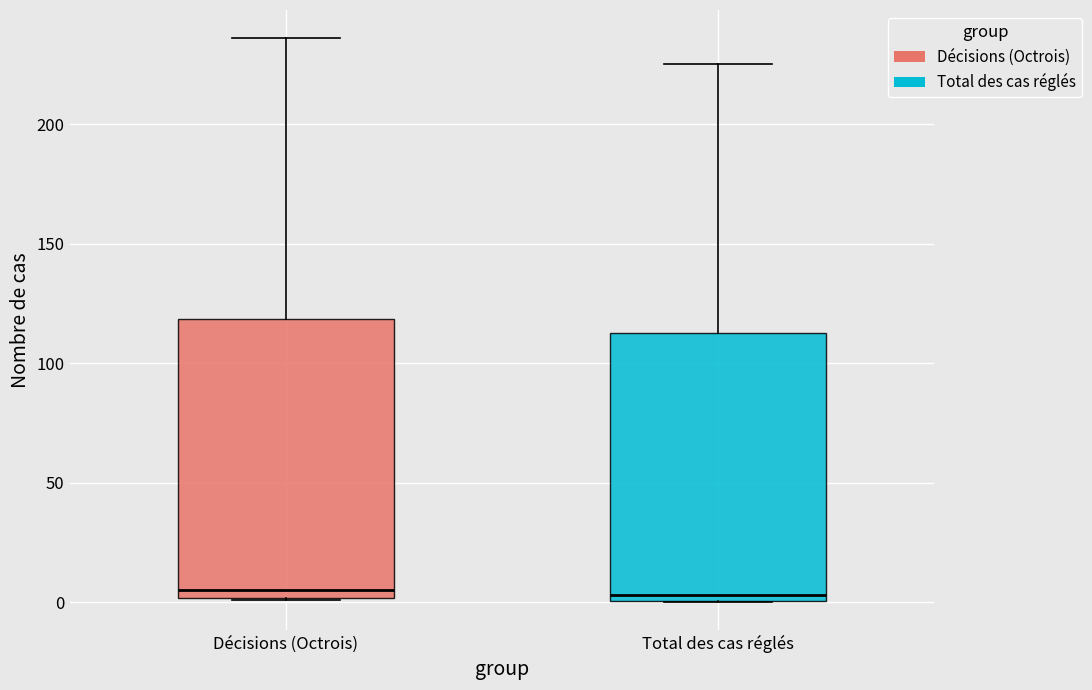

Where does the median line of the box for Total des cas réglés sit on the y-axis? The values are not printed on the chart, so give them approximately, as read against the axis.

5